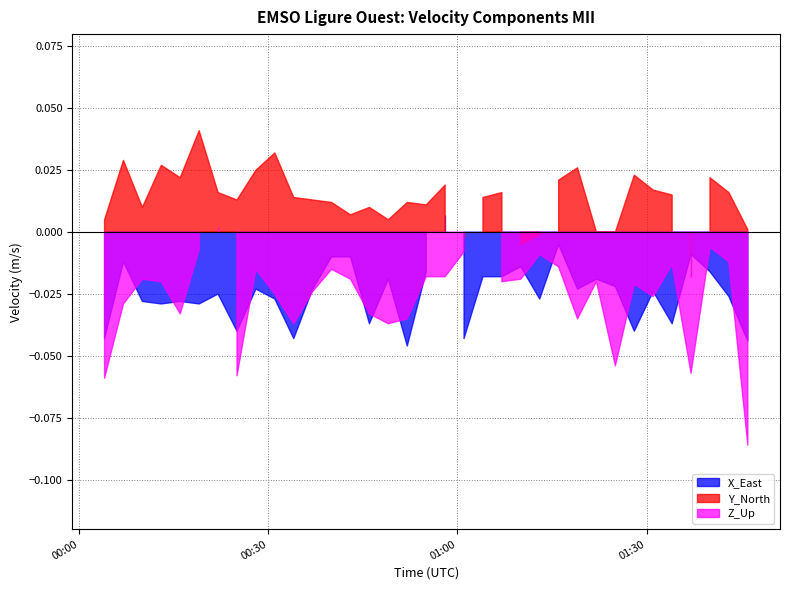

True or false: Z_Up has more than 0 points higher than both neighbors.

True